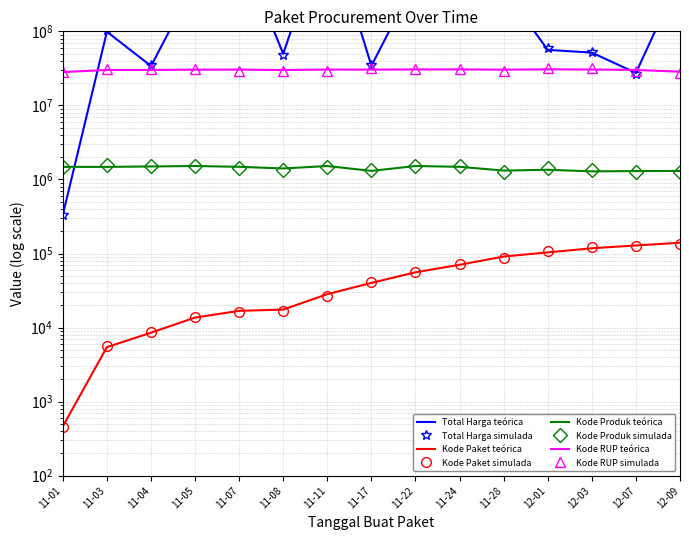

True or false: Kode RUP and Kode Paket intersect in this chart.

False